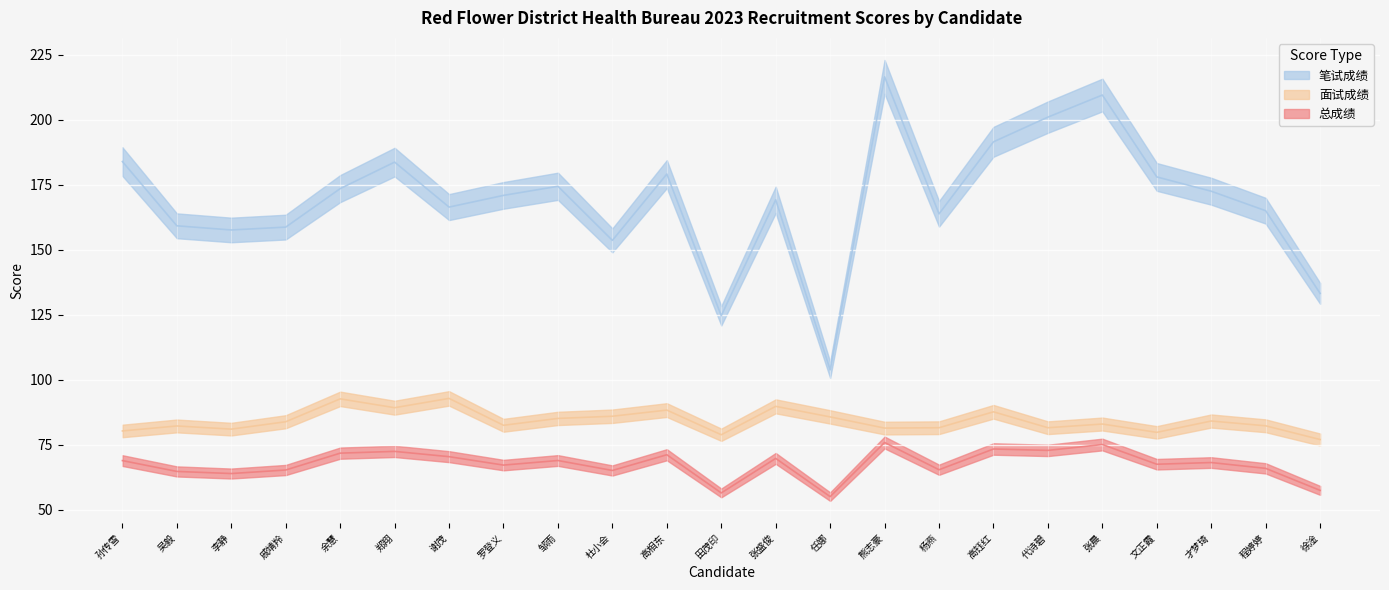

How many interior local peaks does the 笔试成绩 series have?

6